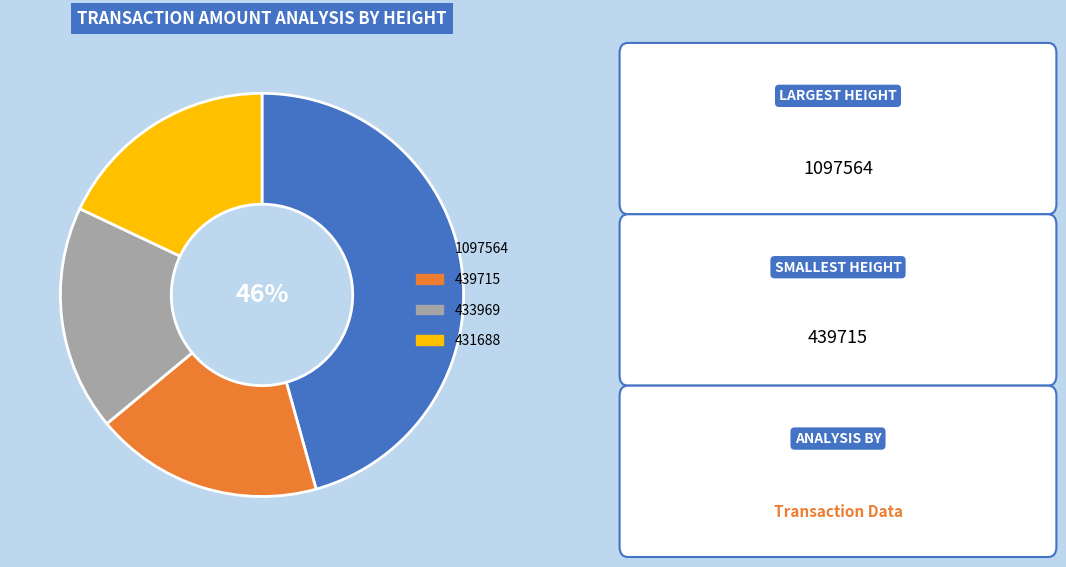

What is the largest slice in the pie chart?

1097564